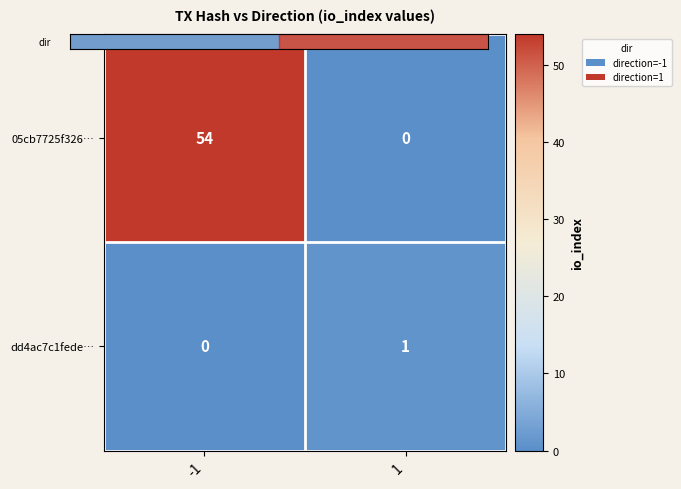

What is the spread (max minus min) of values at -1?

54